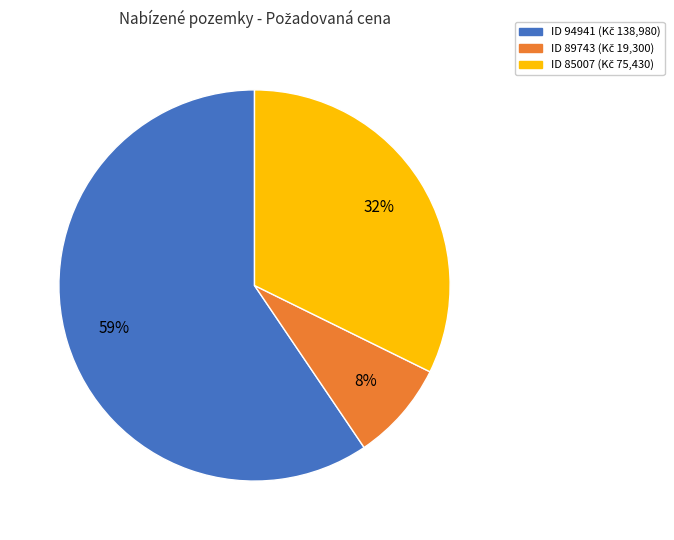

Count the number of slices in the pie.

3